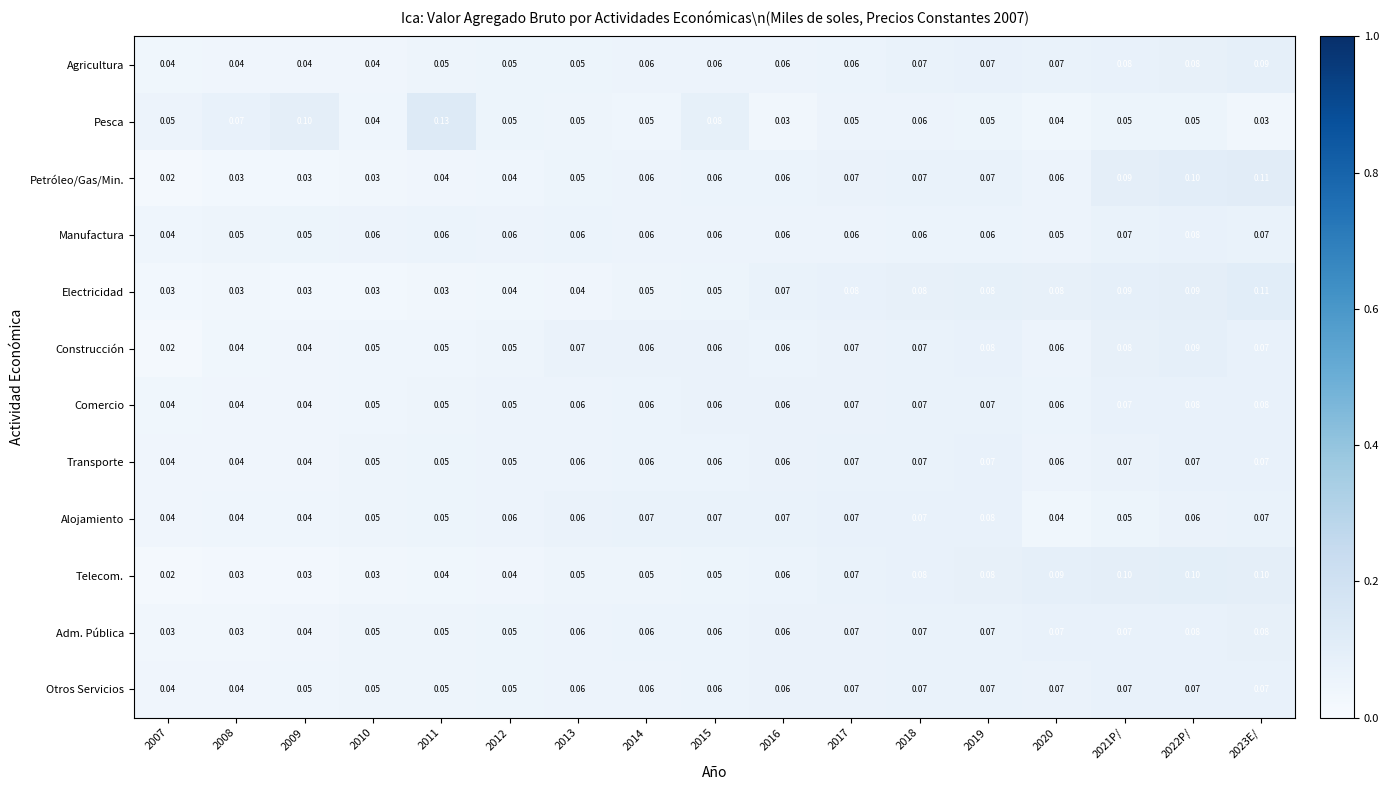

Which series has the widest spread of values?

Pesca